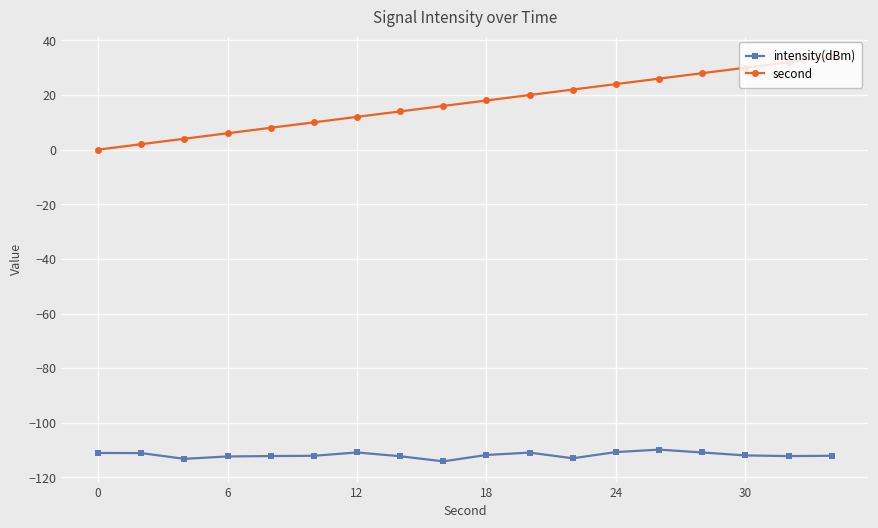

What is the difference between the maximum and minimum values in the second series?

34.0